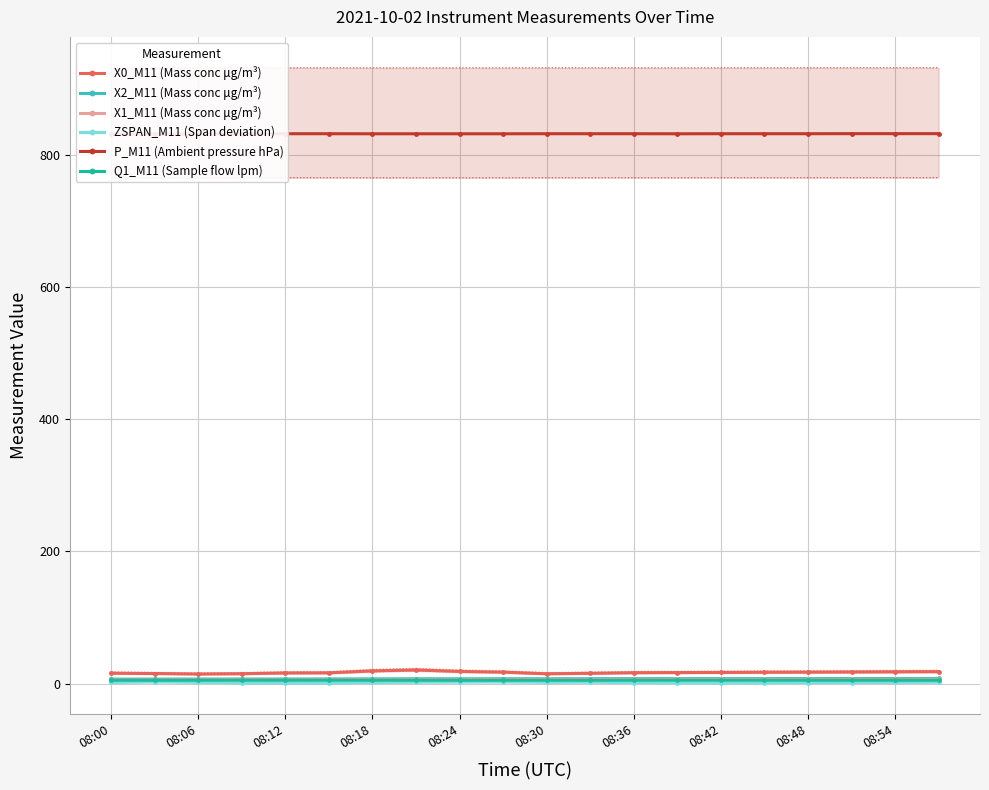

Is it true that ZSPAN_M11 (Span deviation) equals 1.3 at 08:48?

True